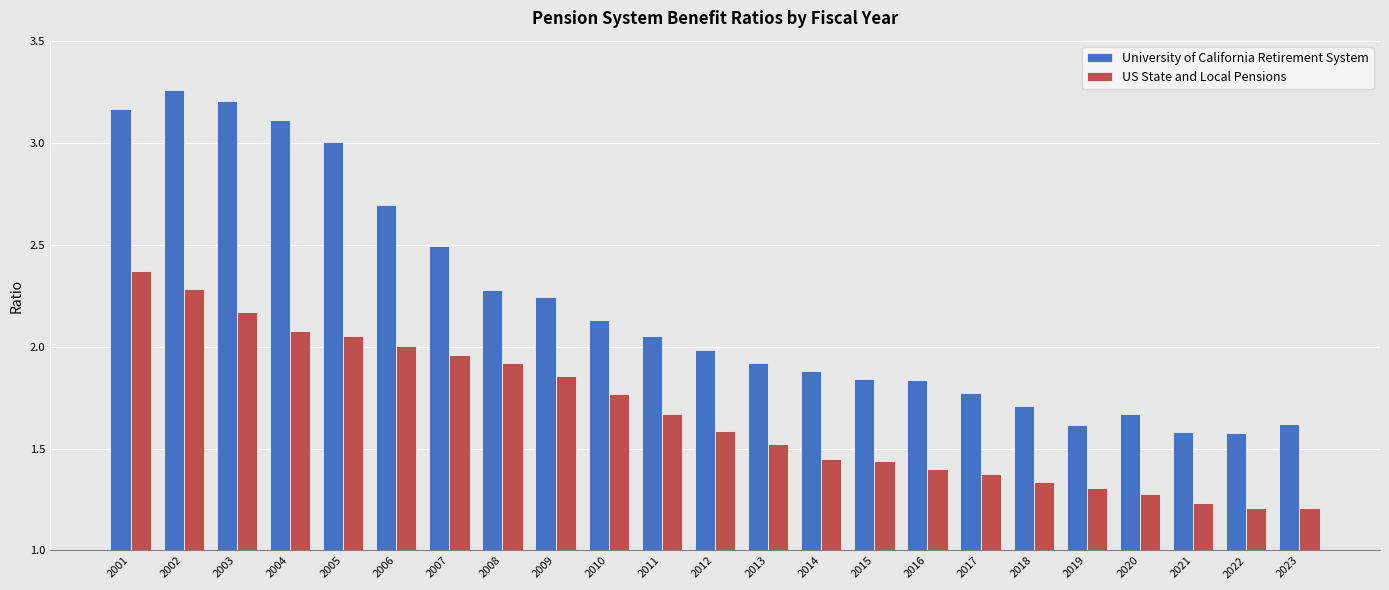

Which label corresponds to the largest value in the chart?

2002